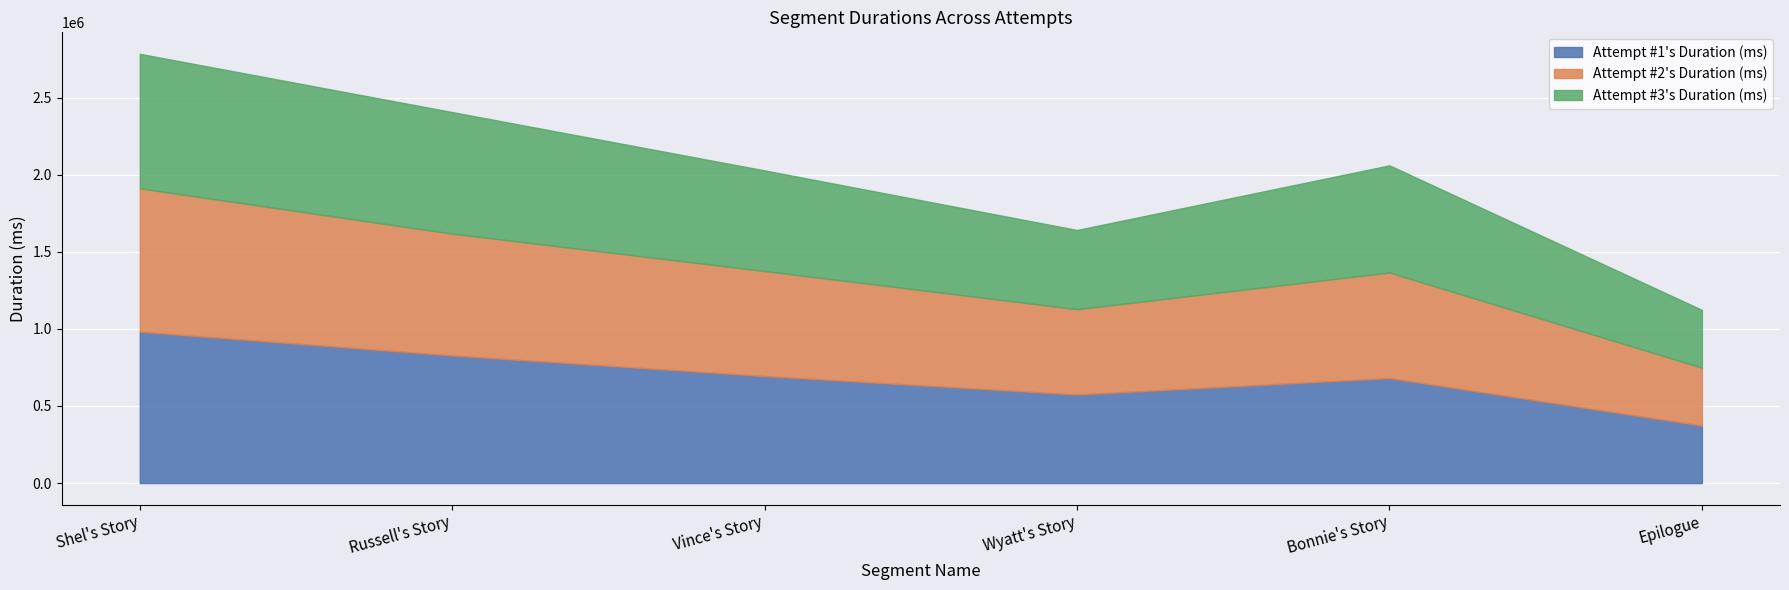

What is the highest value of the Attempt #1's Duration (ms) series?

981735